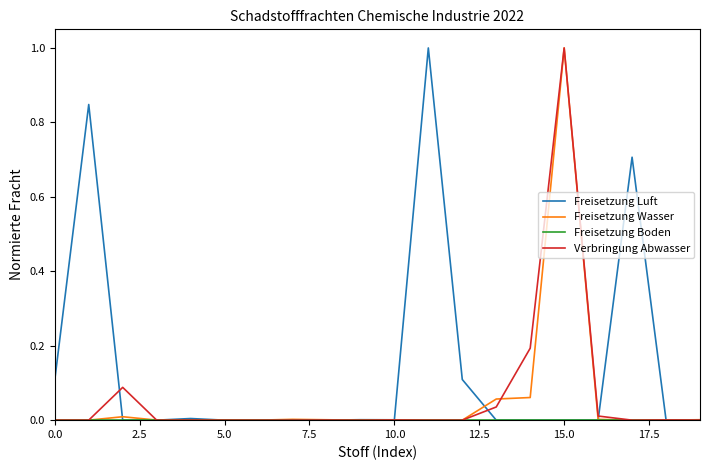

What is the maximum value for Verbringung Abwasser?

1.0